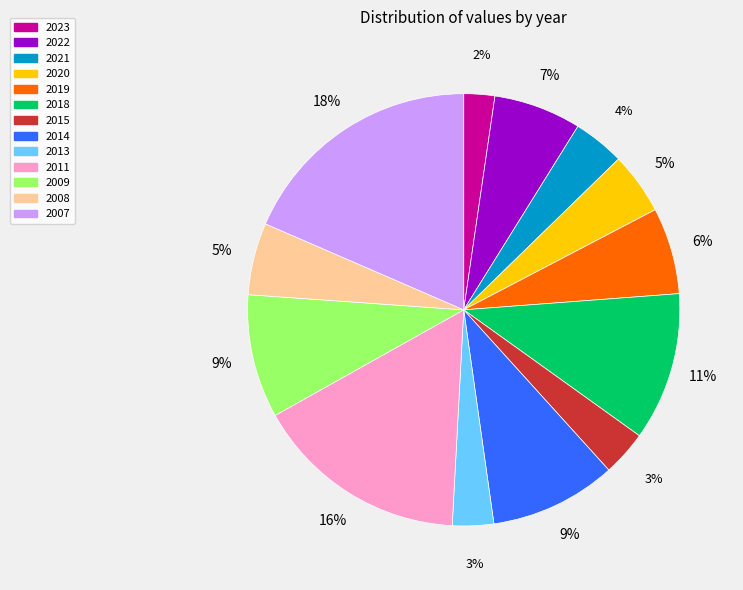

Combined, do 2022 and 2014 account for over 50%?

No